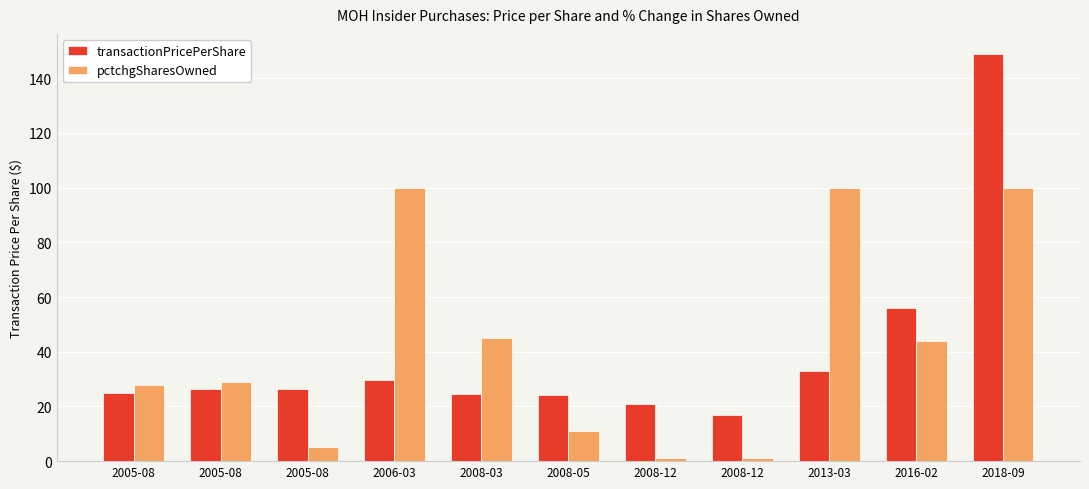

Which series changed the most between 2008-03 and 2008-12?

pctchgSharesOwned